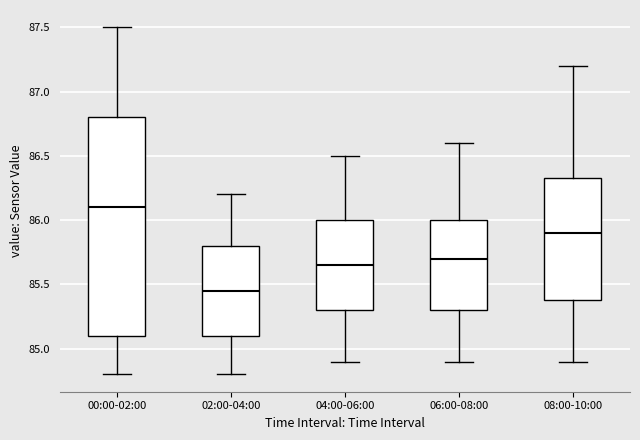

Which box is the tallest, from its lower edge to its upper edge?

00:00-02:00